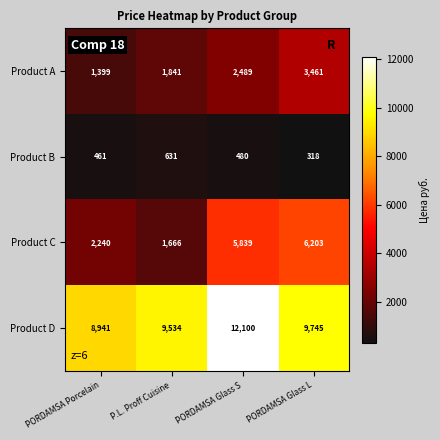

Where is Product C nearest to the value 3934?

PORDAMSA Porcelain